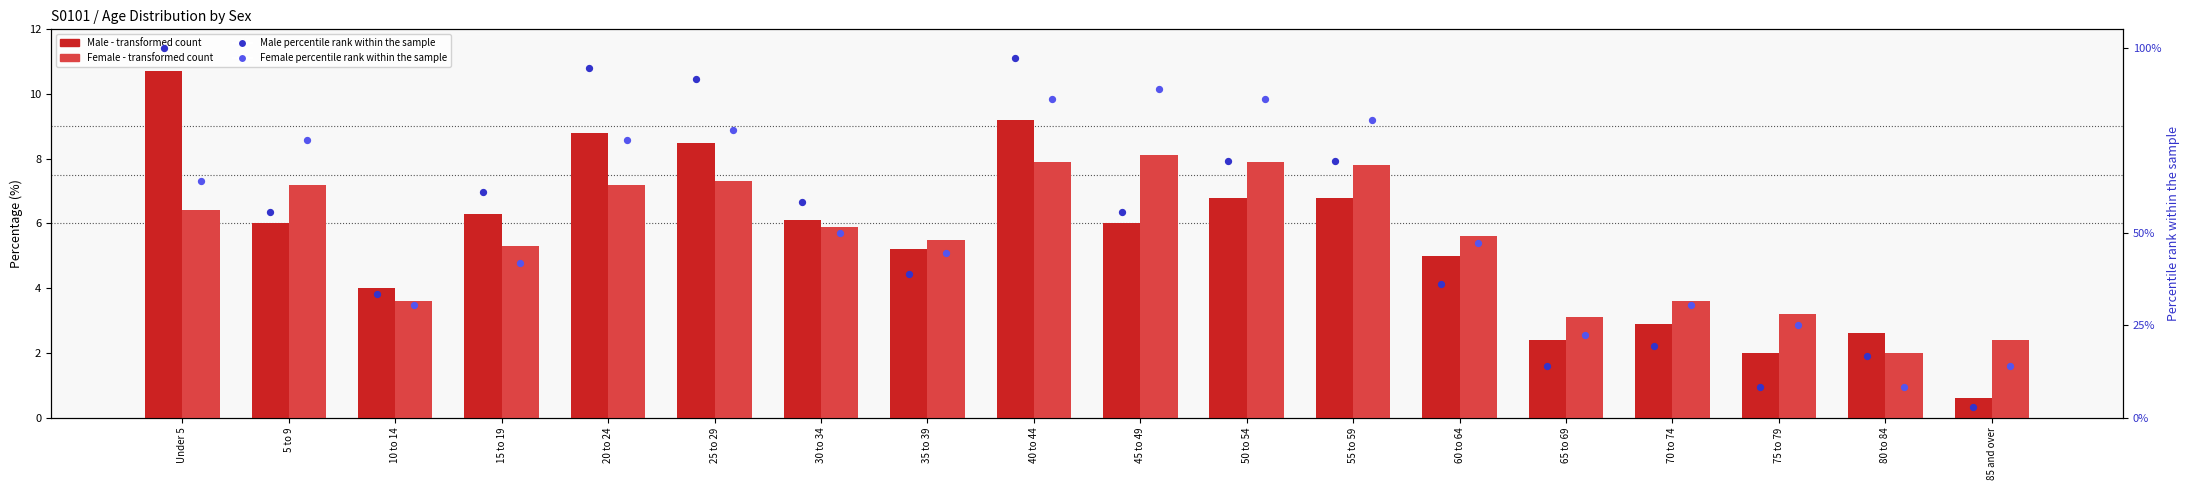

Which series contains the lowest Y value?

Male (transformed count)